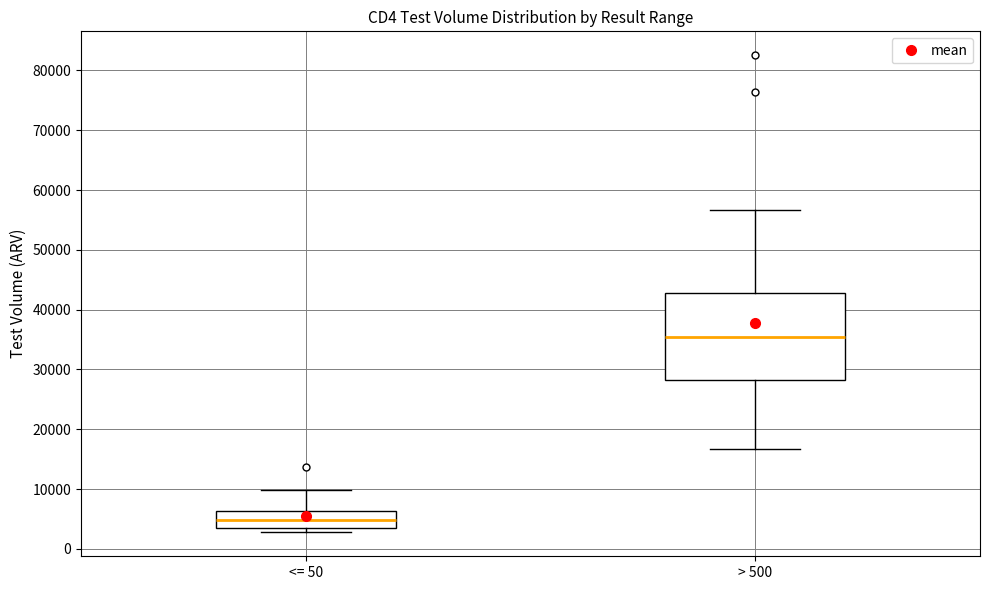

Comparing the boxes themselves (not the whiskers), which one is the tallest?

> 500